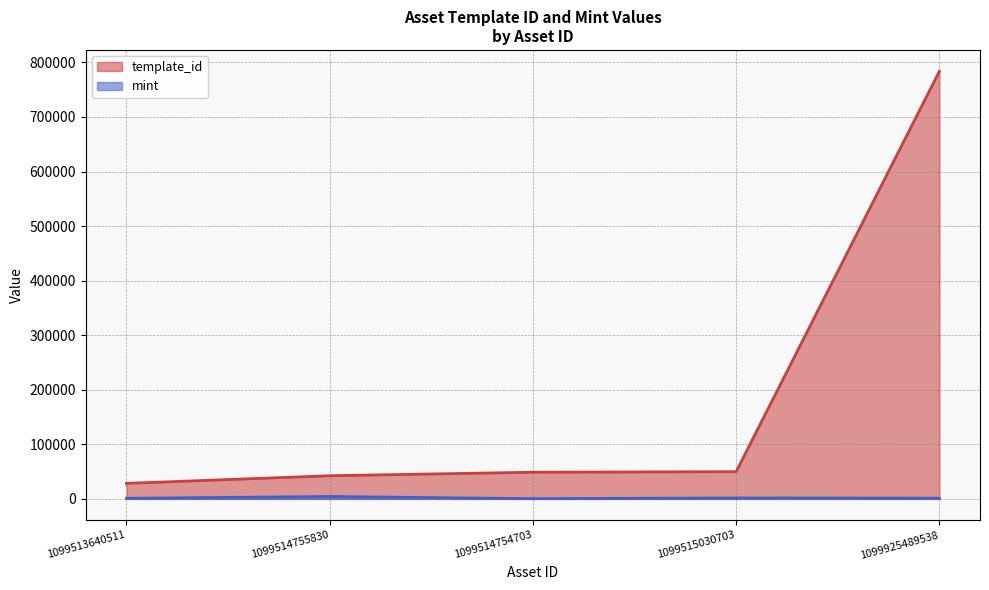

At which label is template_id closest to 406027?

1099515030703